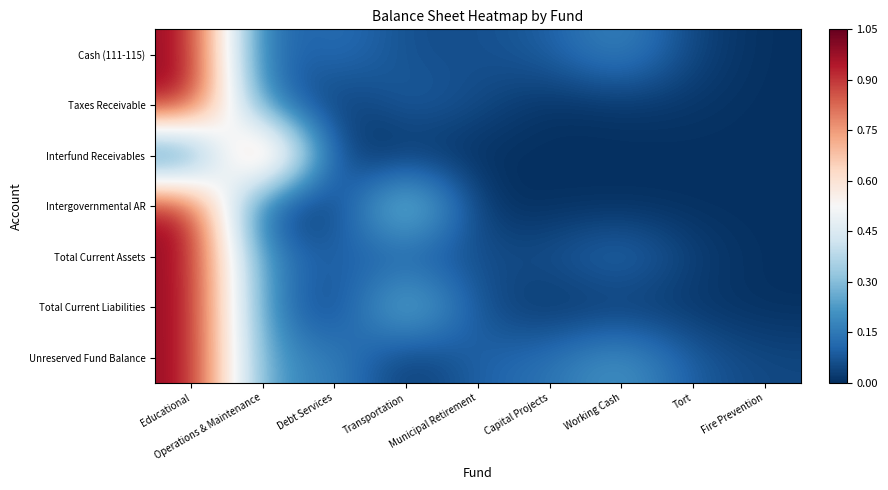

Reading left to right, extract all data points from this chart.

Cash (111-115): Educational=1.0	Operations & Maintenance=0.1	Debt Services=0.1	Transportation=0.1	Municipal Retirement=0.1	Capital Projects=0.1	Working Cash=0.2	Tort=0.0	Fire Prevention=0.0
Taxes Receivable: Educational=1.0	Operations & Maintenance=0.1	Debt Services=0.0	Transportation=0.1	Municipal Retirement=0.1	Capital Projects=0.0	Working Cash=0.0	Tort=0.0	Fire Prevention=0.0
Interfund Receivables: Educational=0.0	Operations & Maintenance=1.0	Debt Services=0.0	Transportation=0.0	Municipal Retirement=0.0	Capital Projects=0.0	Working Cash=0.0	Tort=0.0	Fire Prevention=0.0
Intergovernmental AR: Educational=1.0	Operations & Maintenance=0.0	Debt Services=0.0	Transportation=0.4	Municipal Retirement=0.0	Capital Projects=0.0	Working Cash=0.0	Tort=0.0	Fire Prevention=0.0
Total Current Assets: Educational=1.0	Operations & Maintenance=0.2	Debt Services=0.1	Transportation=0.1	Municipal Retirement=0.1	Capital Projects=0.1	Working Cash=0.1	Tort=0.0	Fire Prevention=0.0
Total Current Liabilities: Educational=1.0	Operations & Maintenance=0.2	Debt Services=0.0	Transportation=0.4	Municipal Retirement=0.1	Capital Projects=0.0	Working Cash=0.0	Tort=0.0	Fire Prevention=0.0
Unreserved Fund Balance: Educational=1.0	Operations & Maintenance=0.2	Debt Services=0.2	Transportation=0.0	Municipal Retirement=0.1	Capital Projects=0.1	Working Cash=0.2	Tort=0.1	Fire Prevention=0.0